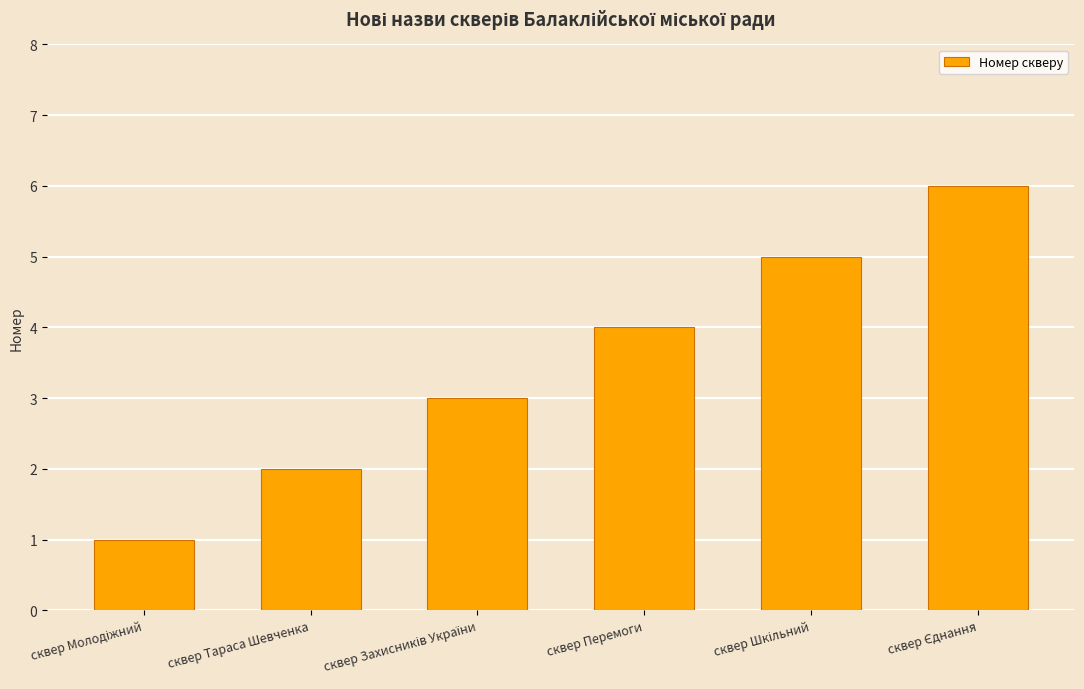

What is the label of the 3rd bar from the right?

сквер Перемоги